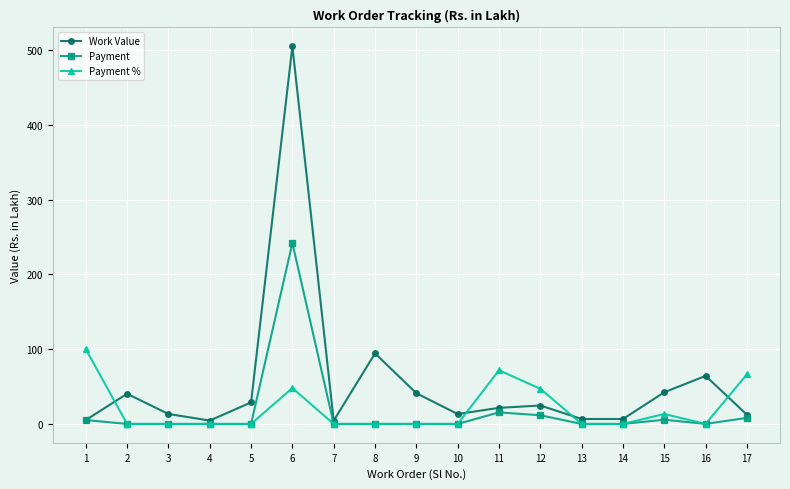

What is the difference between the highest and lowest values at 3?

13.3